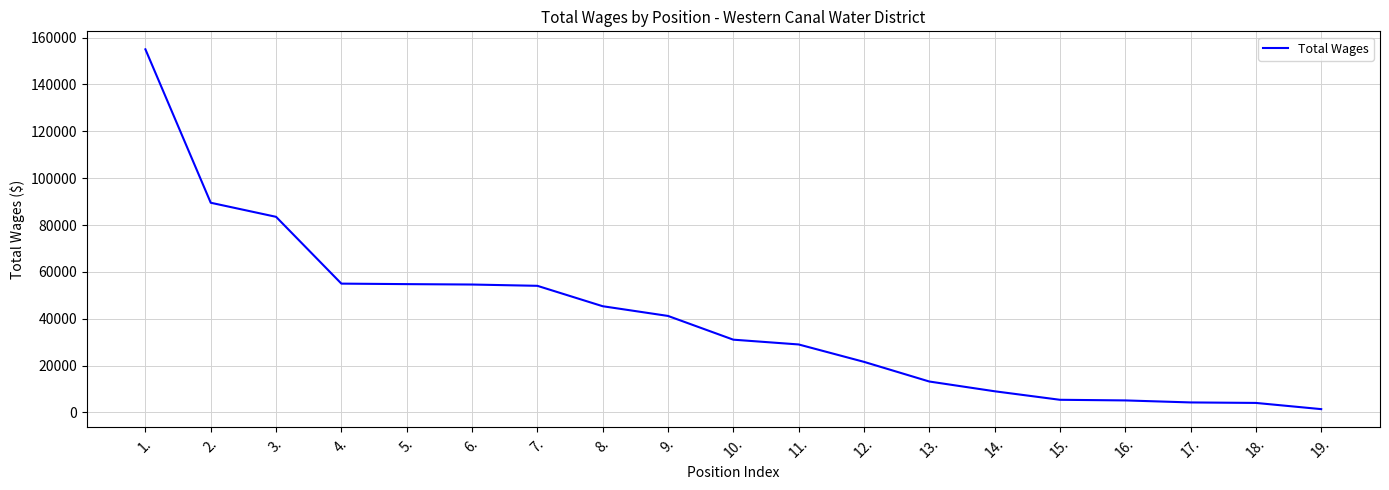

What is the ratio of the value at 8. to the value at 12.?

2.1